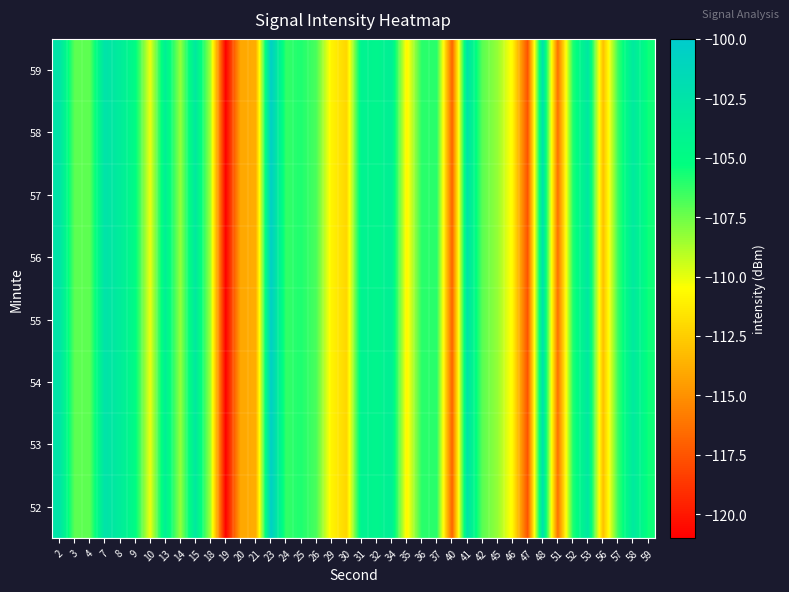

What is the total value across all series at 32?

-834.9